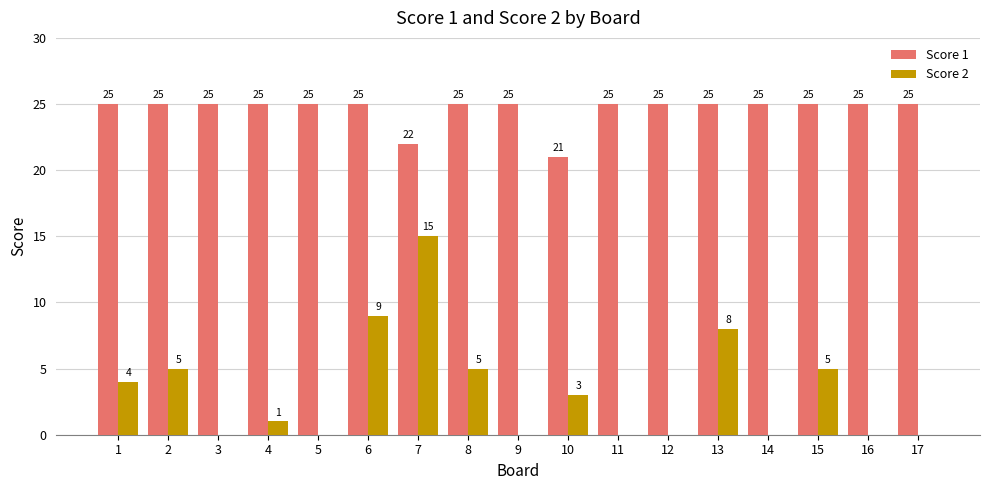

How many values in Score 2 are above zero?

9